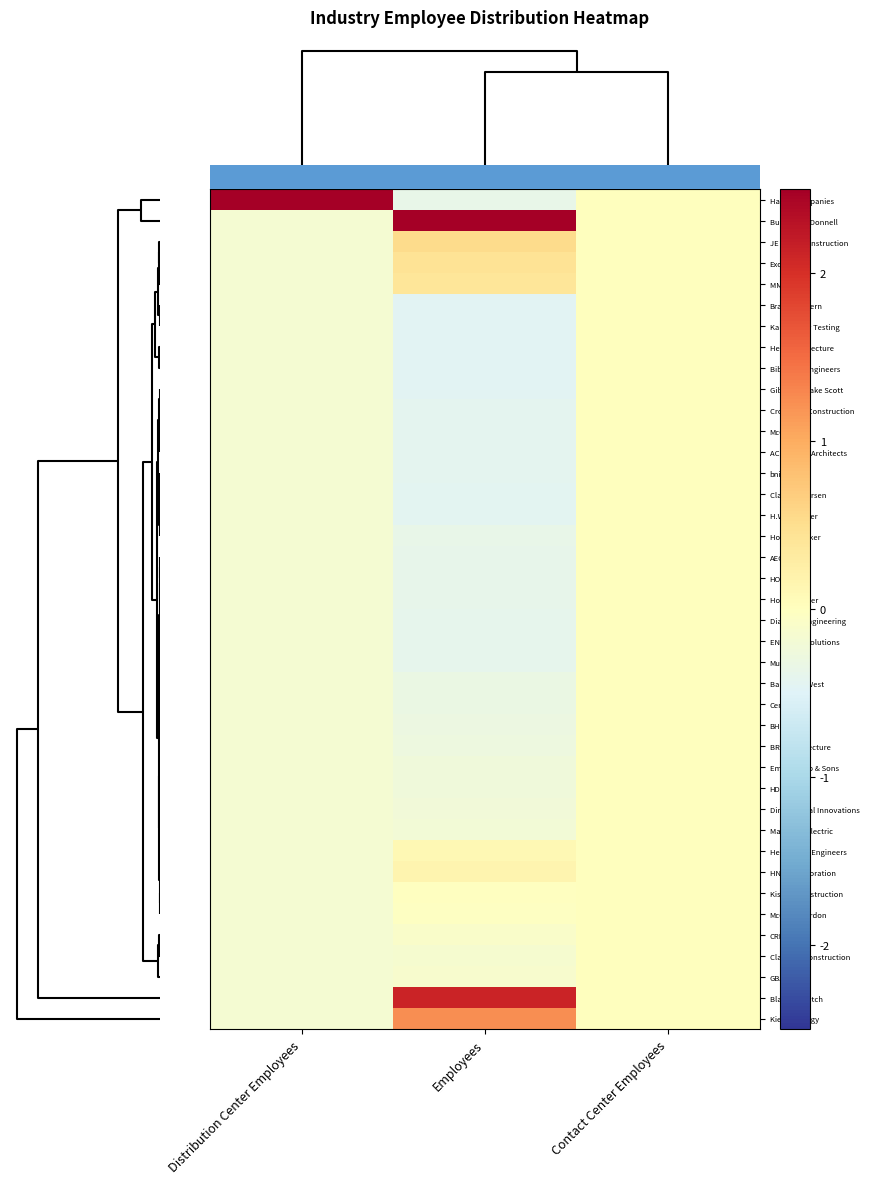

At how many categories does at least one series exceed 4?

2